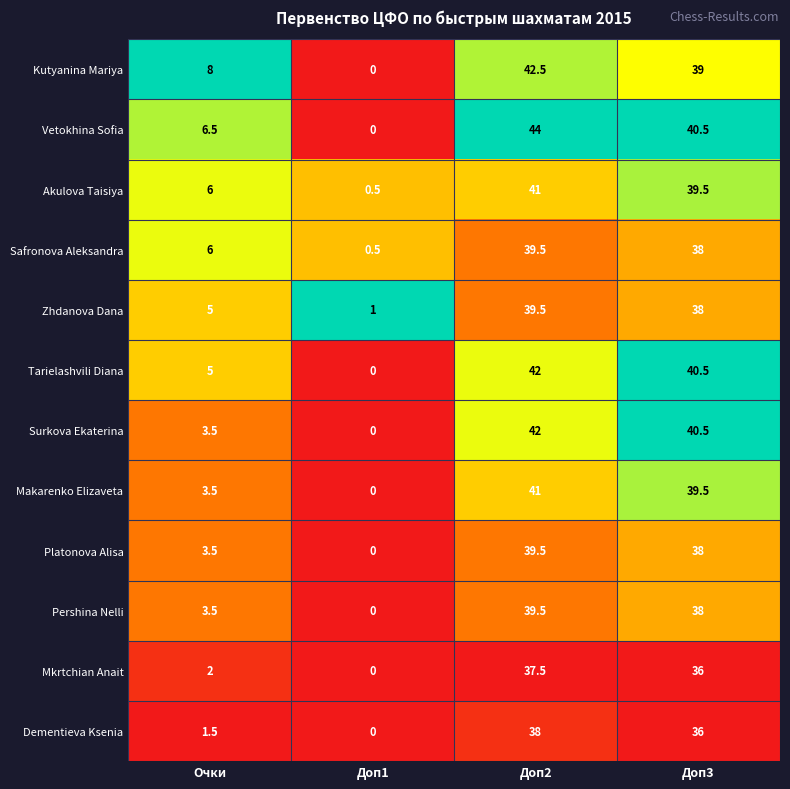

The value of Safronova Aleksandra at Доп2 is 39.5. True or false?

True